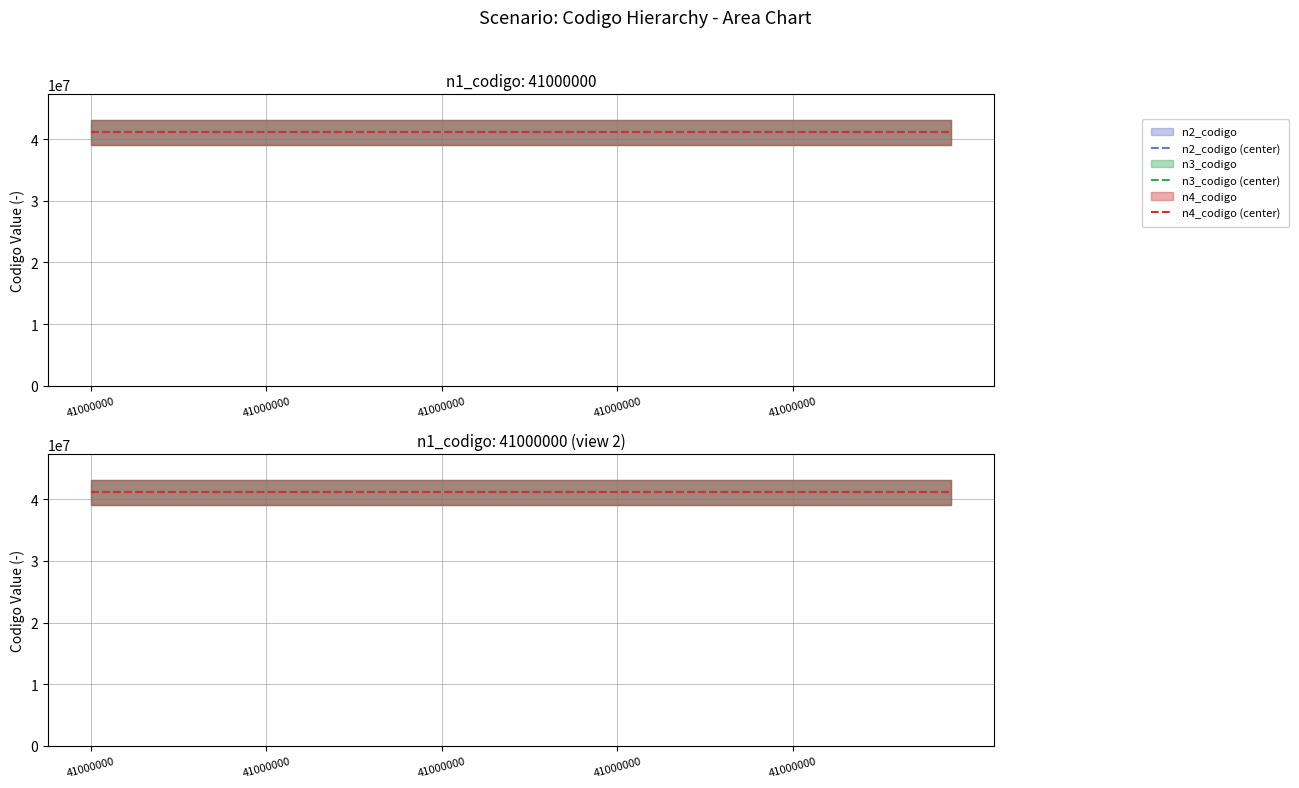

What is the spread (max minus min) of values at 41000000?

4512